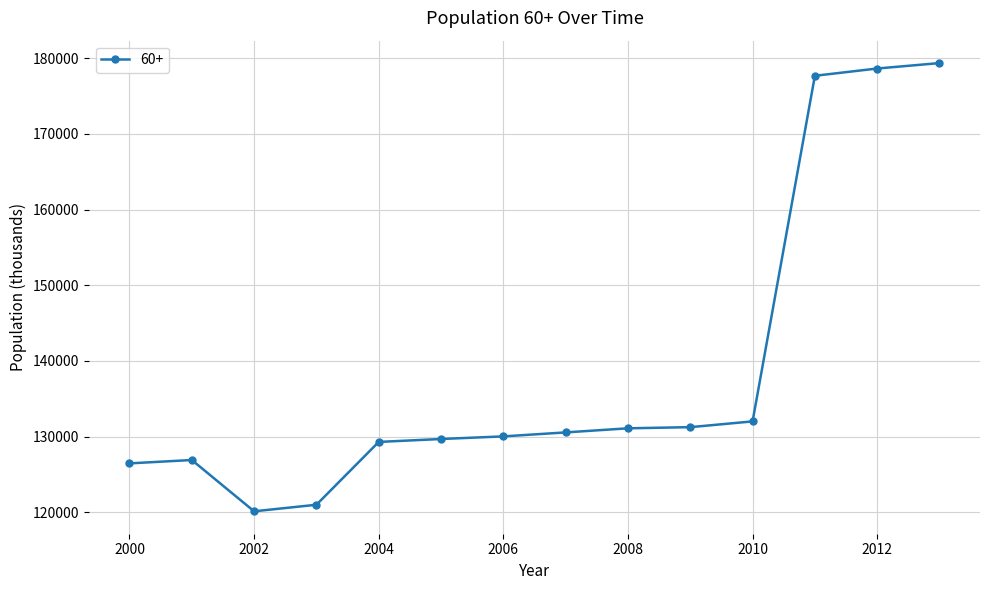

What is the sum of all values?

1944212.2